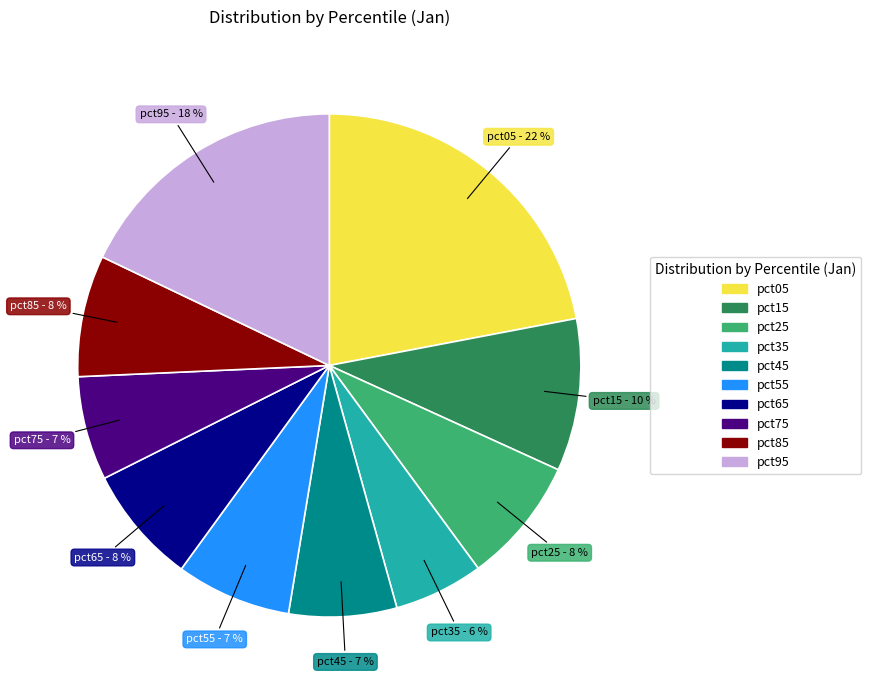

Do pct95 and pct35 together represent more than half of the pie?

No